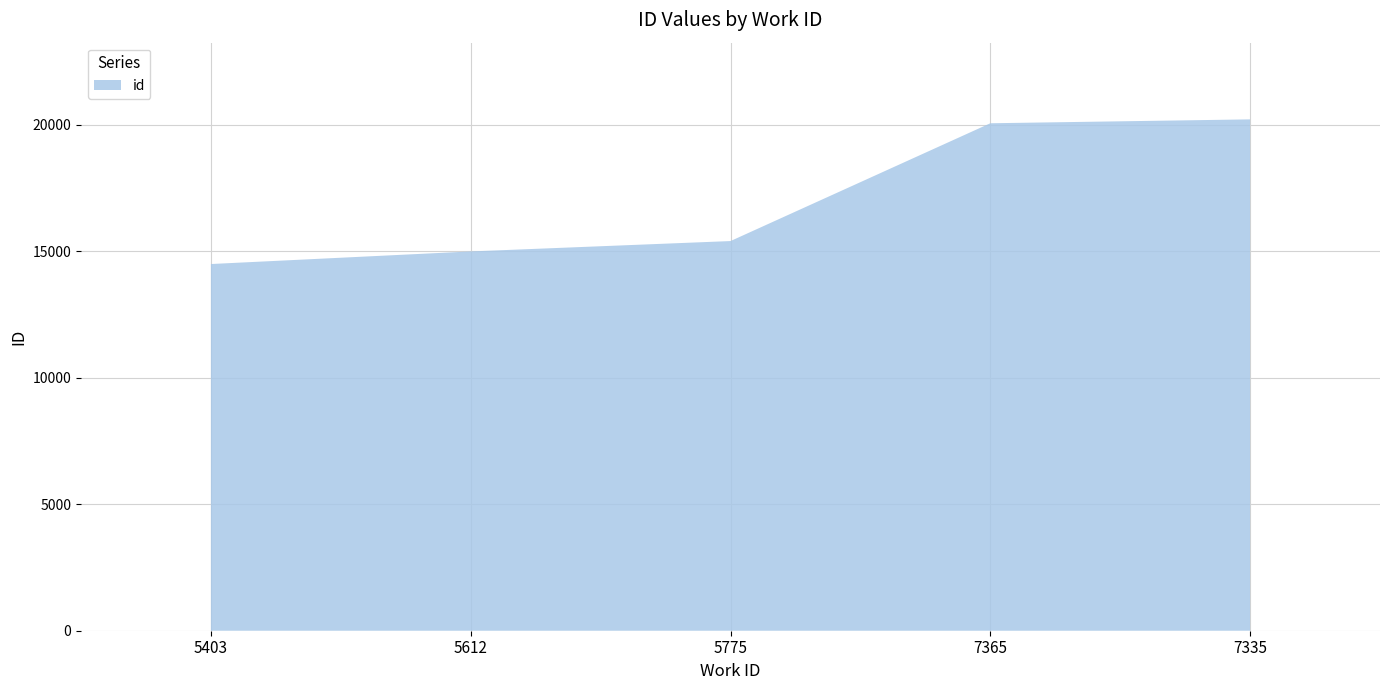

Which has a higher value, 7335 or 5612?

7335